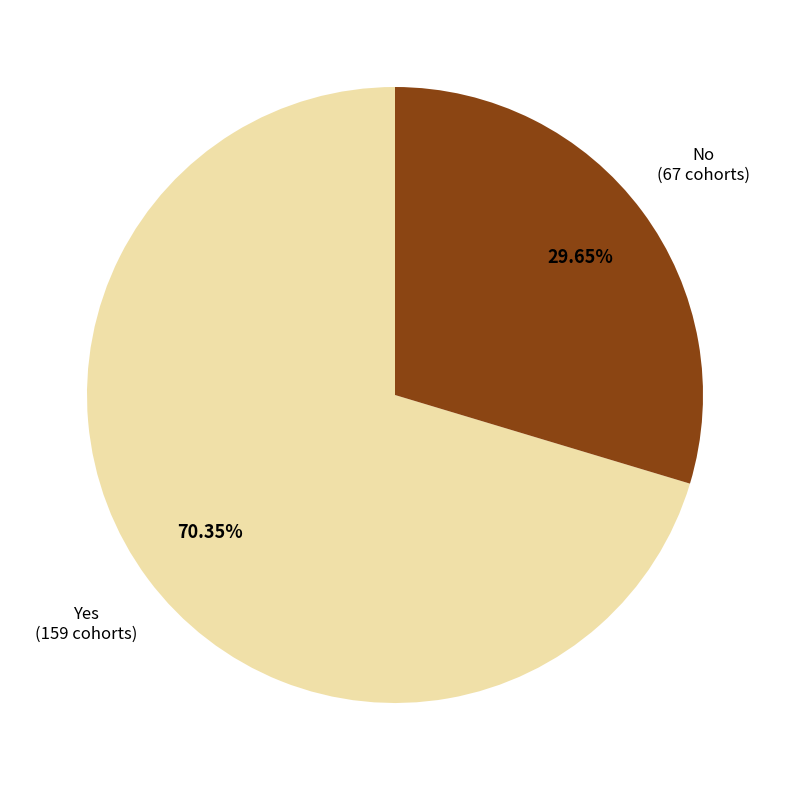

Do Yes and No together represent more than half of the pie?

Yes